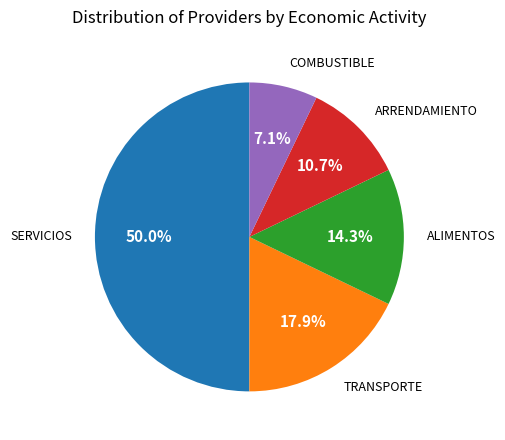

What portion of the pie excludes TRANSPORTE?

82.1%